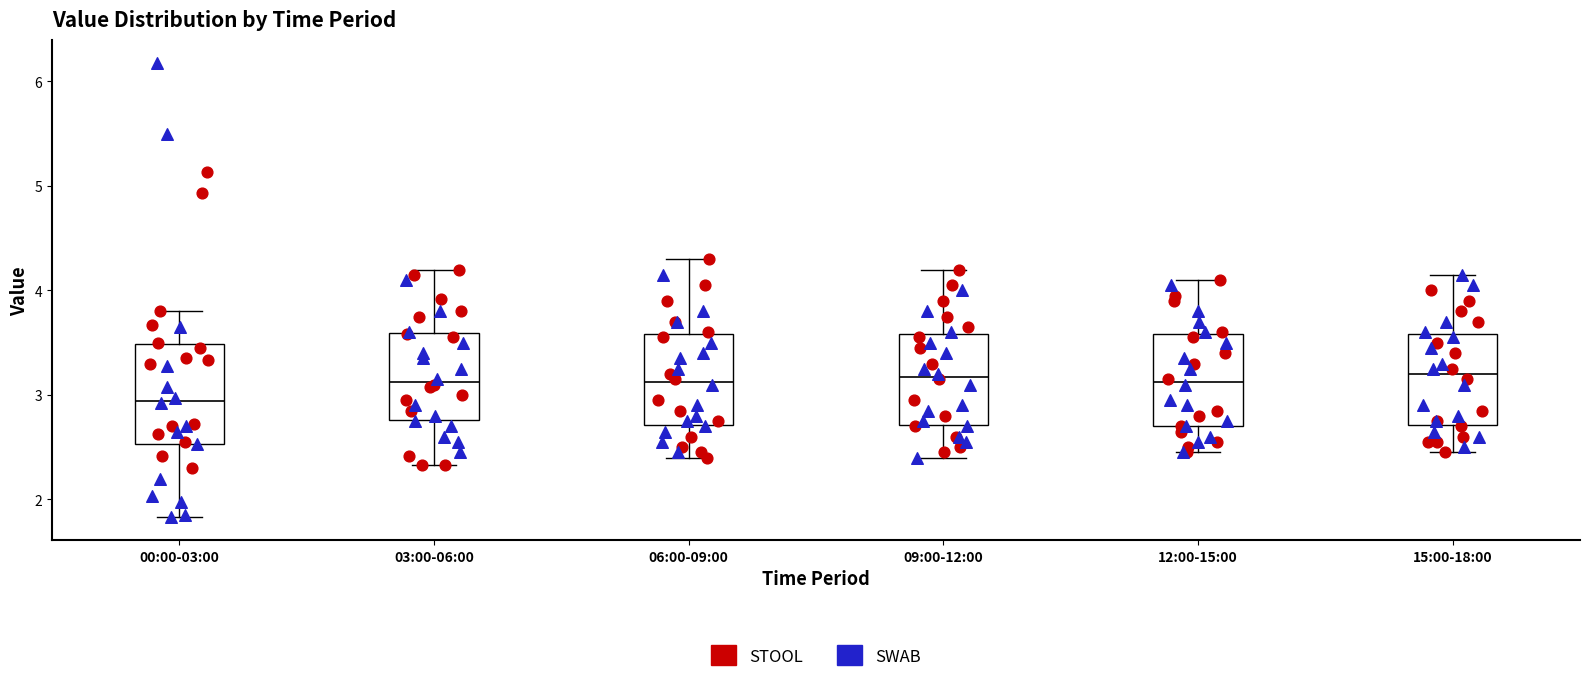

Where does the lower whisker of the box for 00:00-03:00 end on the y-axis? The values are not printed on the chart, so give them approximately, as read against the axis.

1.8